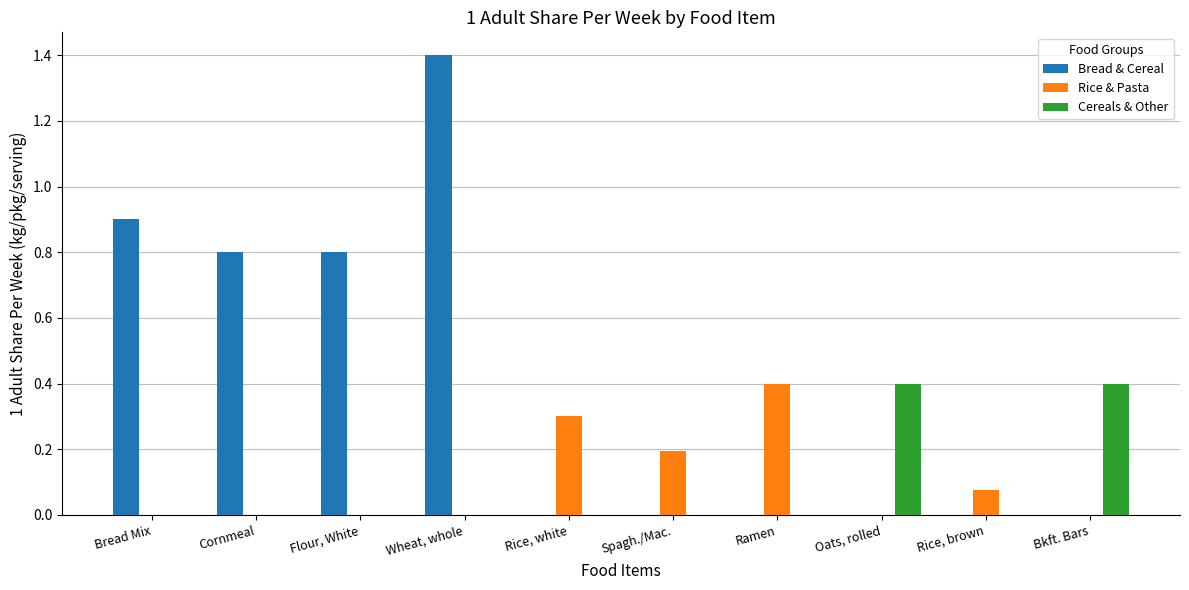

What is the total value across all series at Rice, white?

0.3